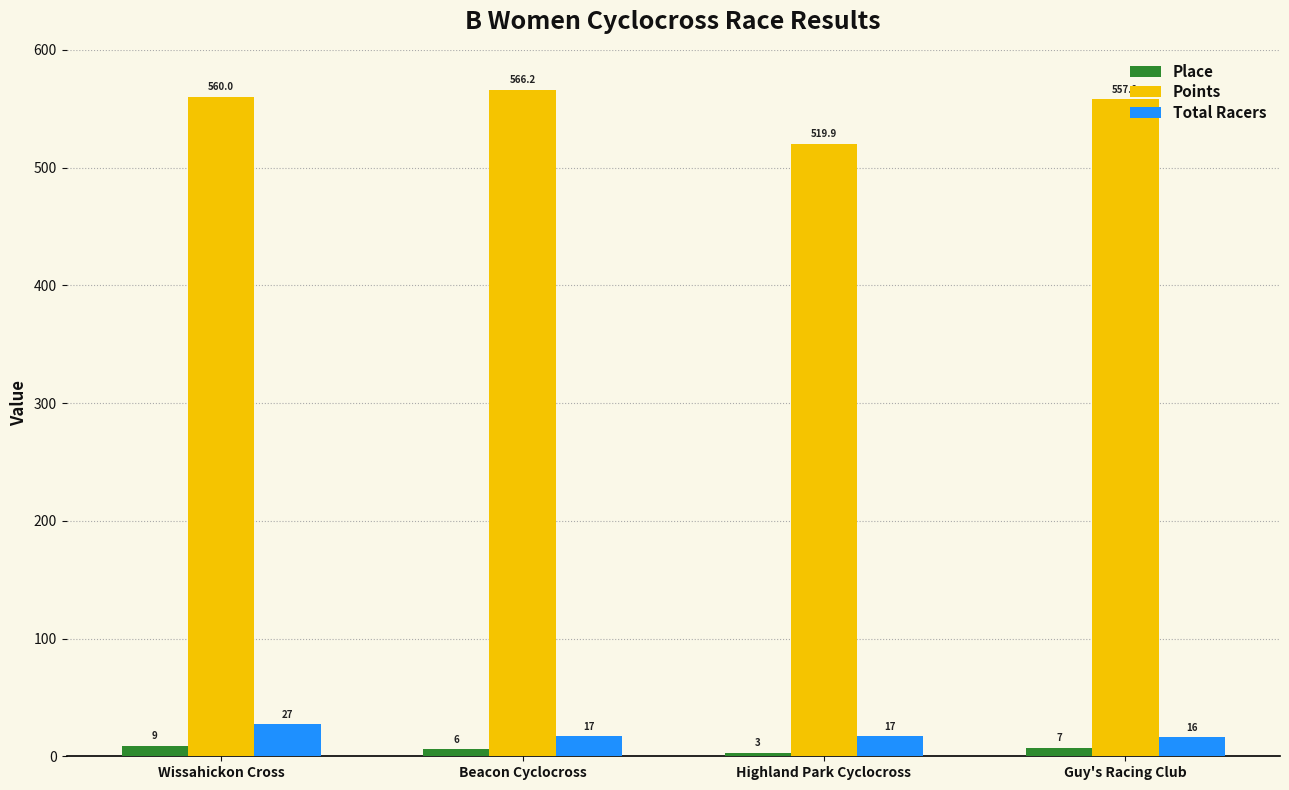

Is the value of Points at Guy's Racing Club greater than the value of Place at Highland Park Cyclocross?

Yes